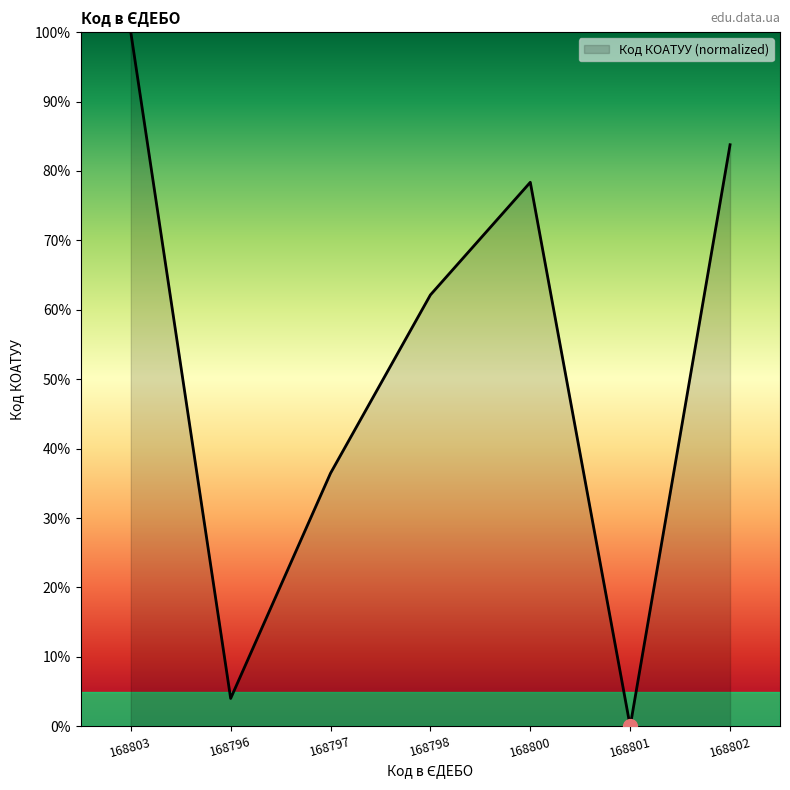

Rank the categories by value from highest to lowest.

168803, 168802, 168800, 168798, 168797, 168796, 168801